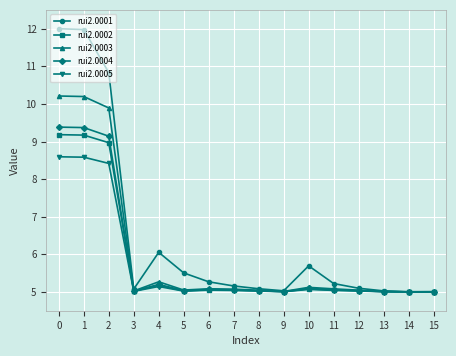

What is the value of the rui2.0001 point at the 5th from the left?

6.1